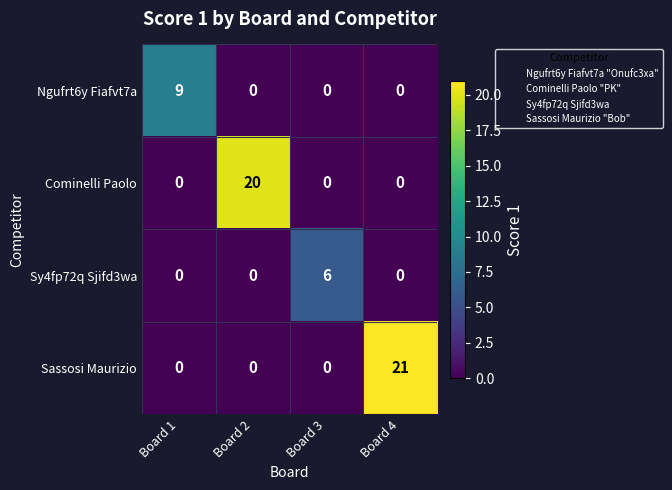

Reading left to right, list all the values displayed in this chart.

Ngufrt6y Fiafvt7a: 9	0	0	0
Cominelli Paolo: 0	20	0	0
Sy4fp72q Sjifd3wa: 0	0	6	0
Sassosi Maurizio: 0	0	0	21